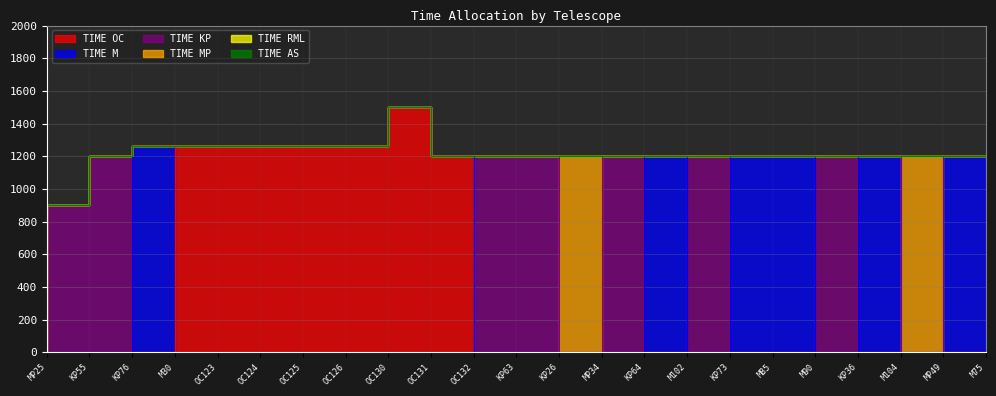

Reading right to left, list all the values displayed in this chart.

TIME OC: M75=0	MP49=0	M104=0	KP36=0	M90=0	M85=0	KP73=0	M102=0	KP64=0	MP34=0	KP26=0	KP63=0	OC132=1200	OC131=1500	OC130=1260	OC126=1260	OC125=1260	OC124=1260	OC123=1260	M30=0	KP76=0	KP55=0	MP25=0
TIME M: M75=1200	MP49=0	M104=1200	KP36=0	M90=1200	M85=1200	KP73=0	M102=1200	KP64=0	MP34=0	KP26=0	KP63=0	OC132=0	OC131=0	OC130=0	OC126=0	OC125=0	OC124=0	OC123=0	M30=1260	KP76=0	KP55=0	MP25=0
TIME KP: M75=0	MP49=0	M104=0	KP36=1200	M90=0	M85=0	KP73=1200	M102=0	KP64=1200	MP34=0	KP26=1200	KP63=1200	OC132=0	OC131=0	OC130=0	OC126=0	OC125=0	OC124=0	OC123=0	M30=0	KP76=1200	KP55=900	MP25=0
TIME MP: M75=0	MP49=1200	M104=0	KP36=0	M90=0	M85=0	KP73=0	M102=0	KP64=0	MP34=1200	KP26=0	KP63=0	OC132=0	OC131=0	OC130=0	OC126=0	OC125=0	OC124=0	OC123=0	M30=0	KP76=0	KP55=0	MP25=900
TIME RML: M75=0	MP49=0	M104=0	KP36=0	M90=0	M85=0	KP73=0	M102=0	KP64=0	MP34=0	KP26=0	KP63=0	OC132=0	OC131=0	OC130=0	OC126=0	OC125=0	OC124=0	OC123=0	M30=0	KP76=0	KP55=0	MP25=0
TIME AS: M75=0	MP49=0	M104=0	KP36=0	M90=0	M85=0	KP73=0	M102=0	KP64=0	MP34=0	KP26=0	KP63=0	OC132=0	OC131=0	OC130=0	OC126=0	OC125=0	OC124=0	OC123=0	M30=0	KP76=0	KP55=0	MP25=0